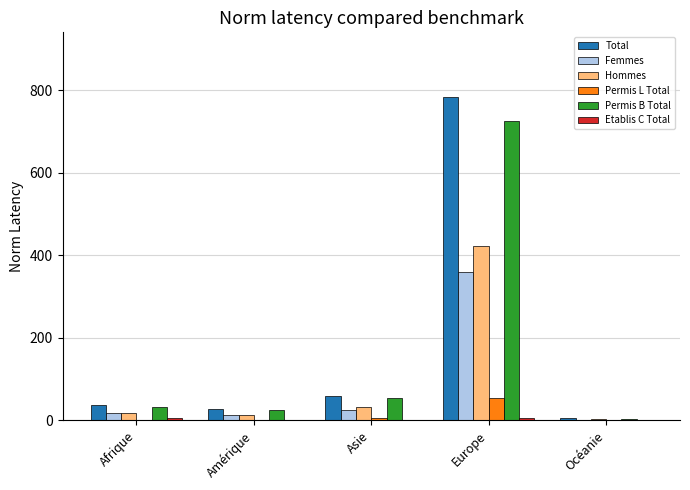

Which series has the widest spread of values?

Total